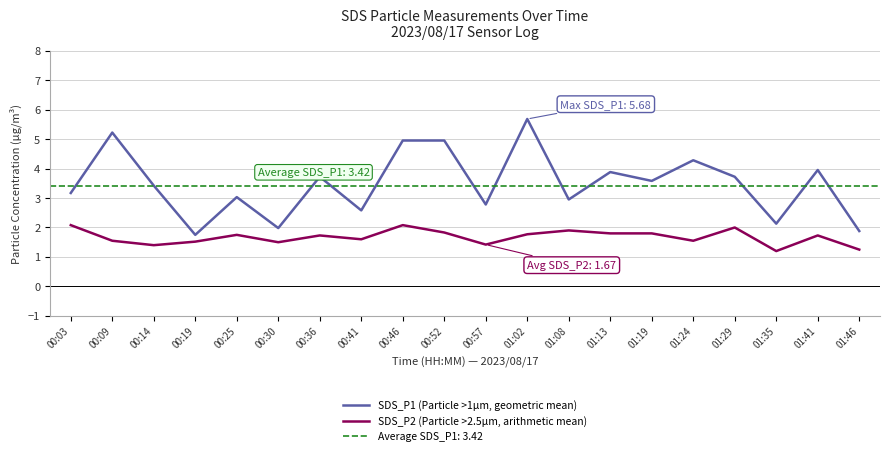

At how many categories does at least one series exceed 2?

17